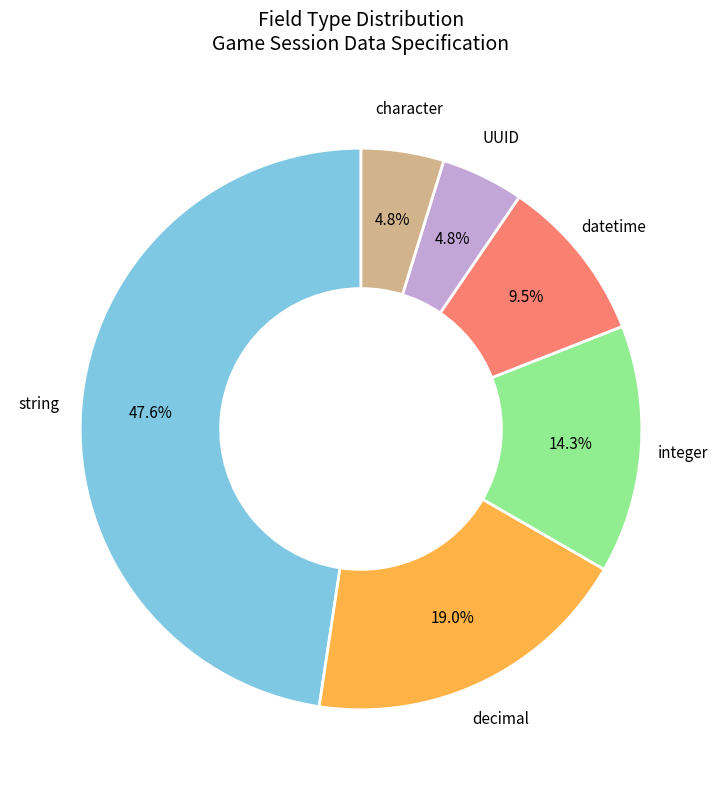

To the nearest percent, what is the average slice percentage?

17%